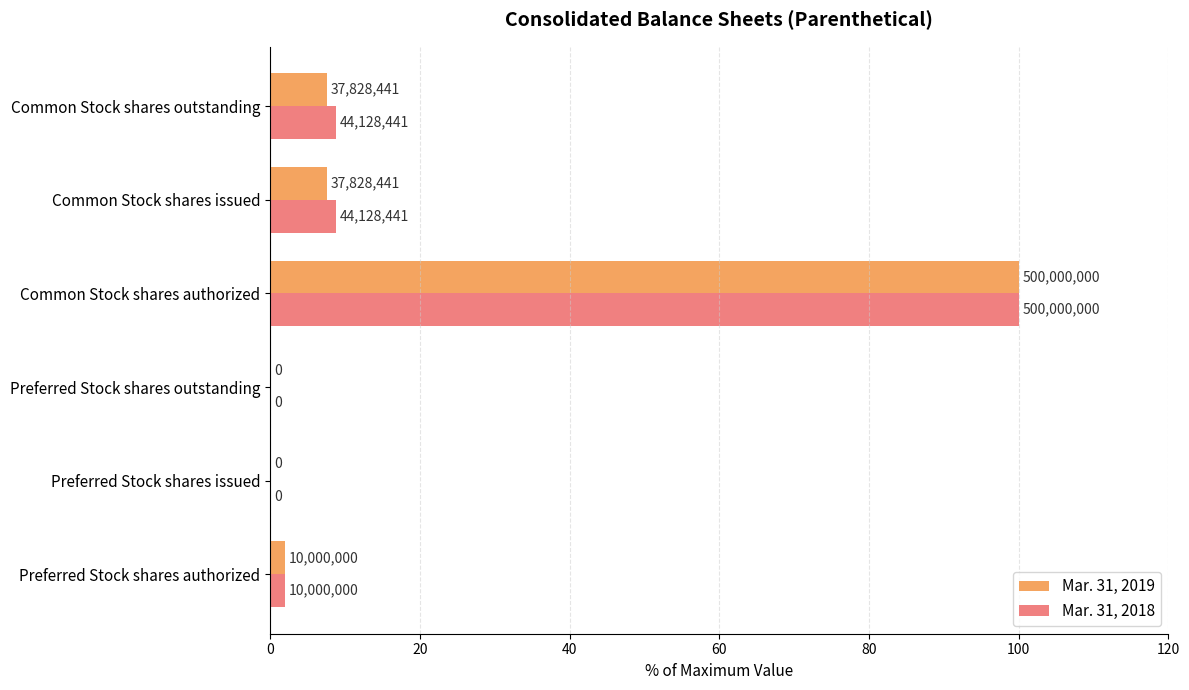

What are all the series names shown in the legend?

Mar. 31, 2019, Mar. 31, 2018